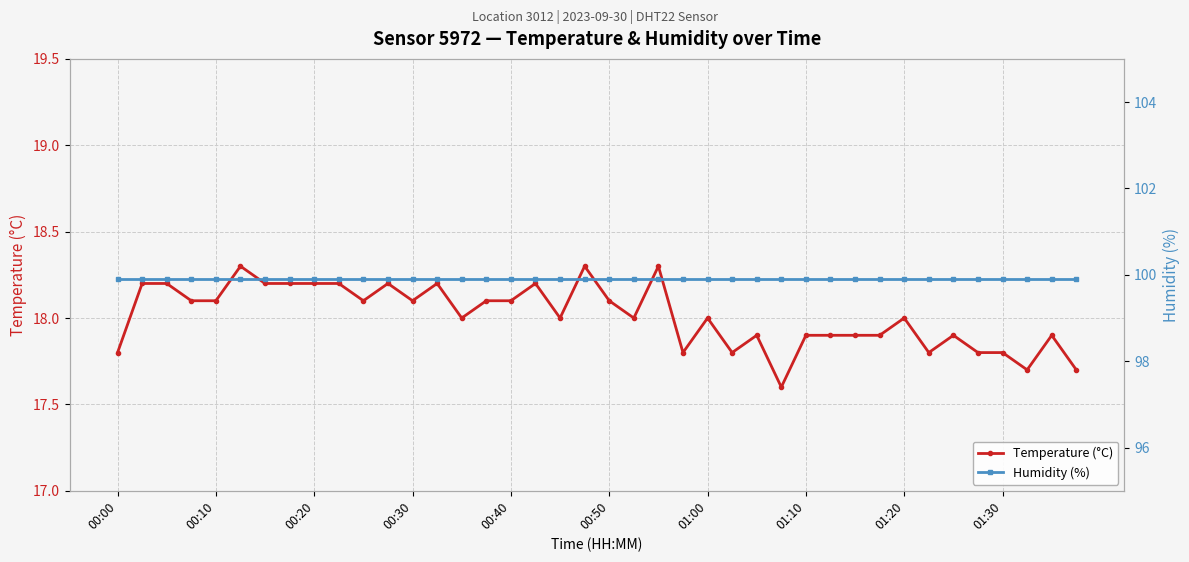

What is the value of the Temperature (°C) point at the 15th from the left?

18.0